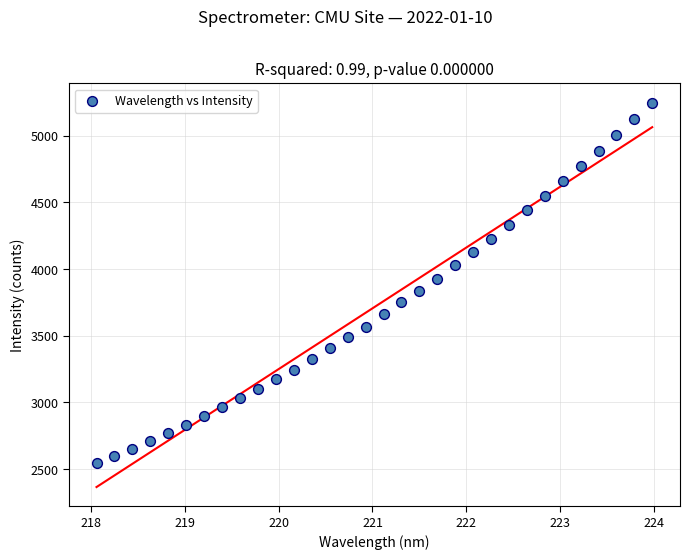

What is the range of Y values (max minus min)?

2704.9